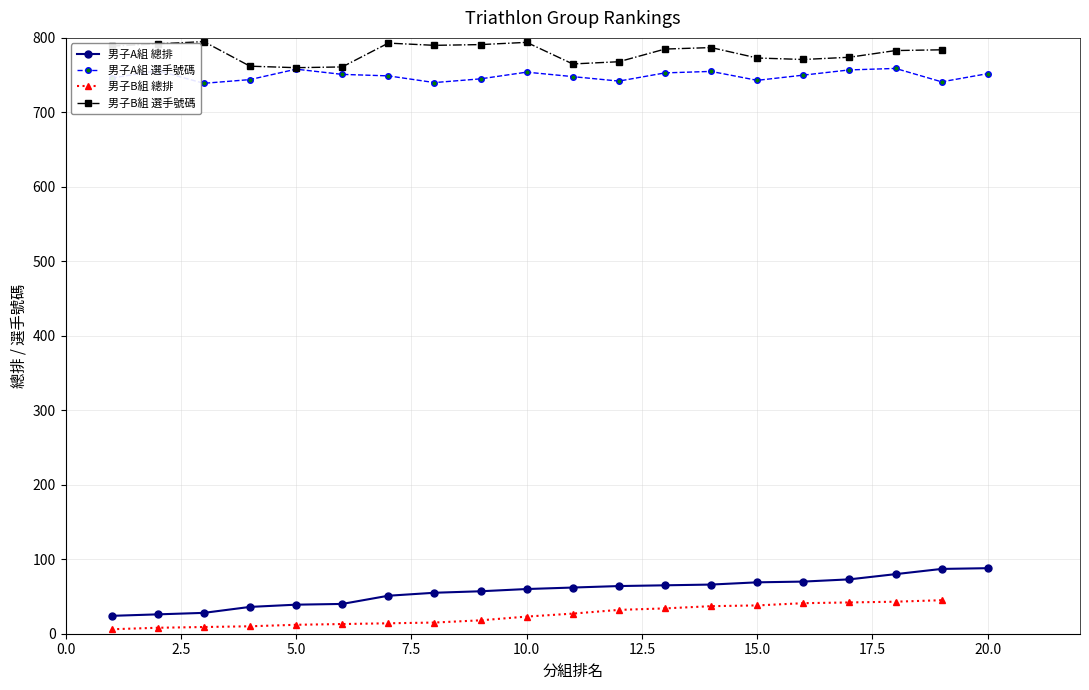

True or false: 總排 and 選手號碼 cross at least once.

False